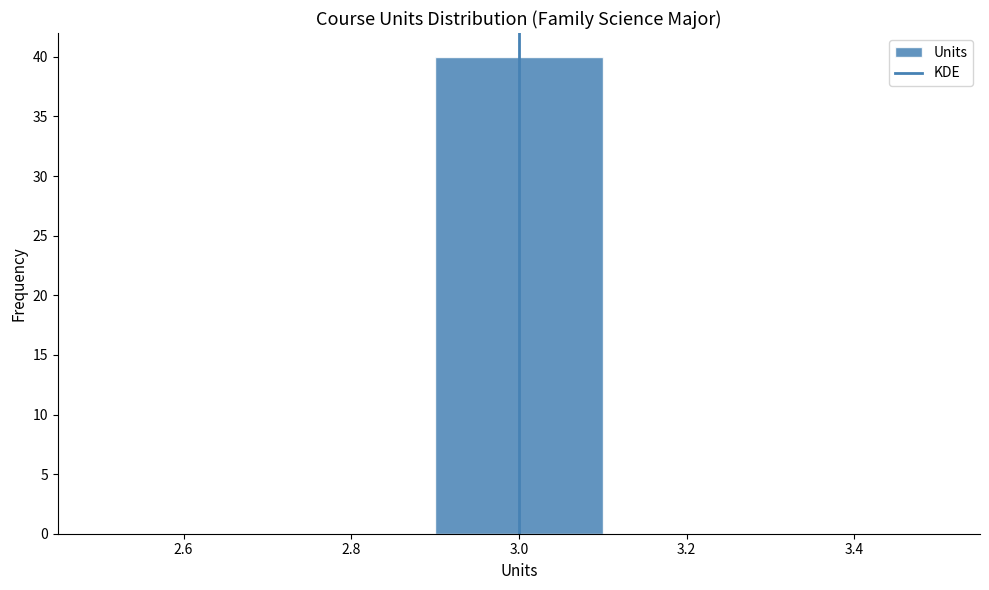

How tall is the bar that spans 2.9 to 3.1 on the x-axis? The values are not printed on the chart, so give them approximately, as read against the axis.

40